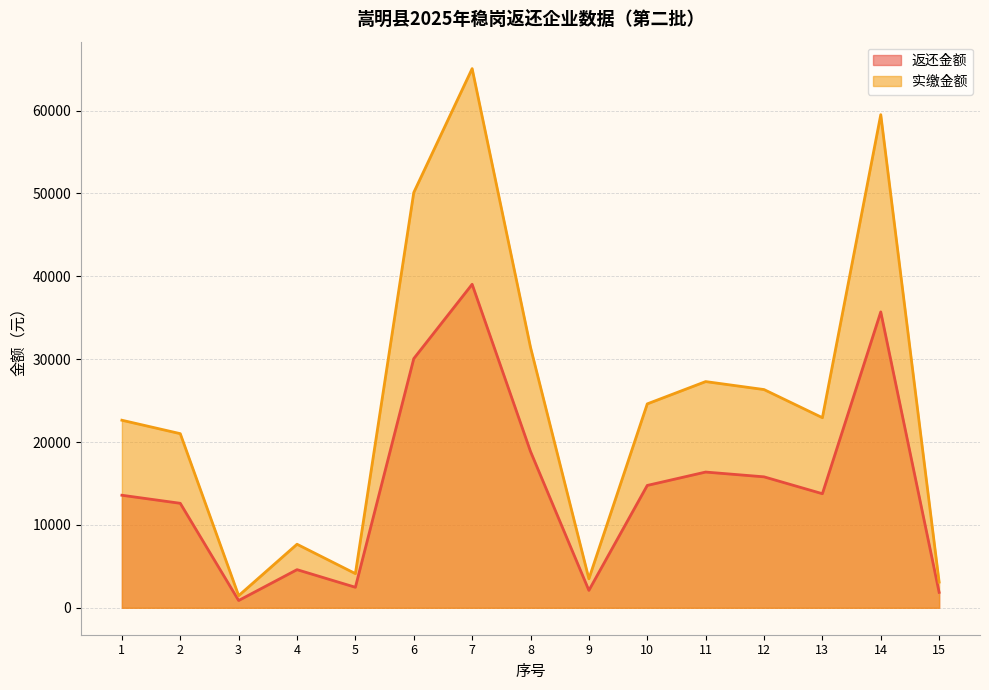

Reading left to right, extract all data points from this chart.

返还金额: 1=13580.4	2=12608.0	3=875.8	4=4599.8	5=2472.5	6=30070.2	7=39041.8	8=18859.3	9=2097.6	10=14764.7	11=16379.0	12=15801.7	13=13764.8	14=35707.9	15=1860.2
实缴金额: 1=22634.0	2=21013.3	3=1459.6	4=7666.4	5=4120.8	6=50117.0	7=65069.7	8=31432.2	9=3496.0	10=24607.8	11=27298.4	12=26336.2	13=22941.3	14=59513.2	15=3100.3